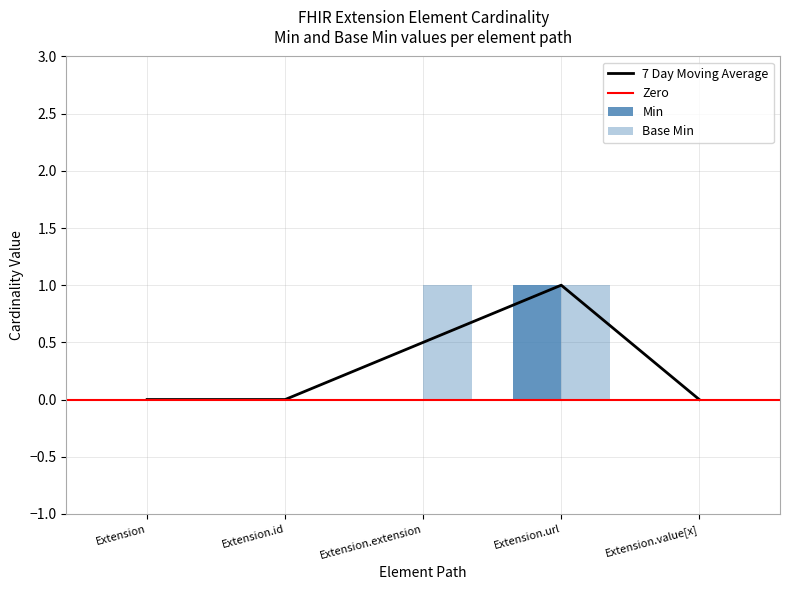

Reading left to right, transcribe all the data shown in this chart.

Min: 0	0	0	1	0
Base Min: 0	0	1	1	0